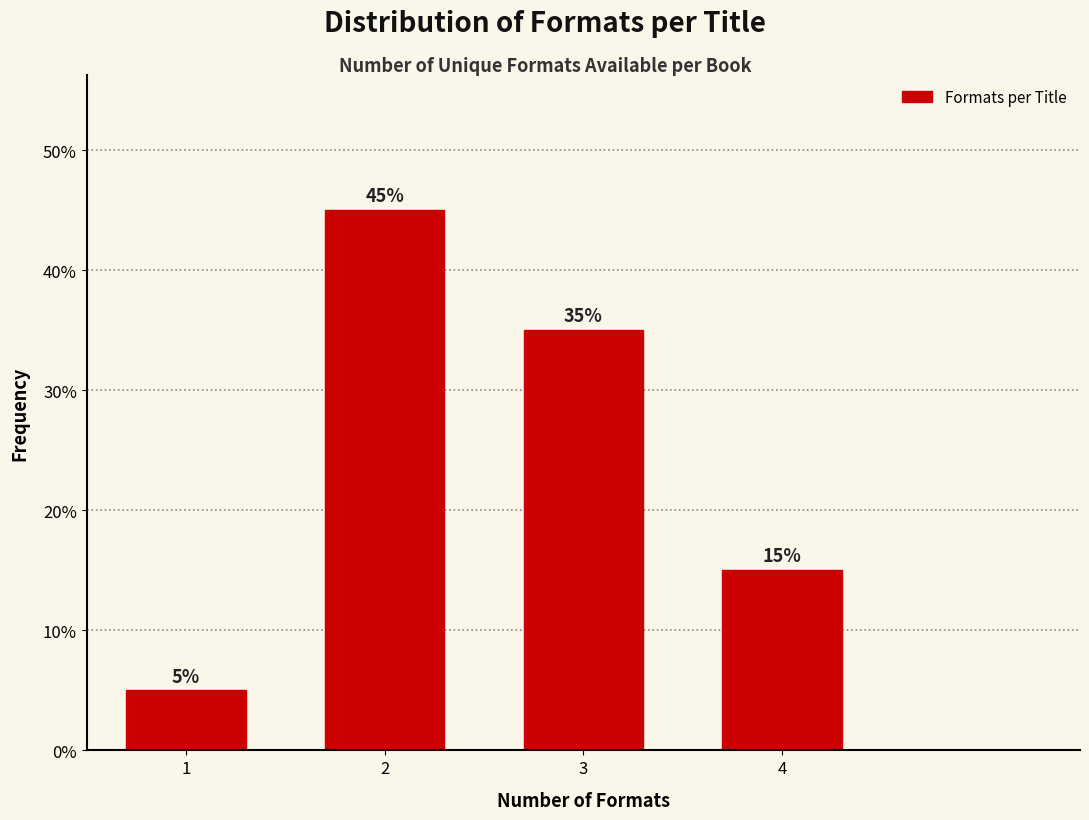

Reading left to right, transcribe all the data shown in this chart.

5	45	35	15